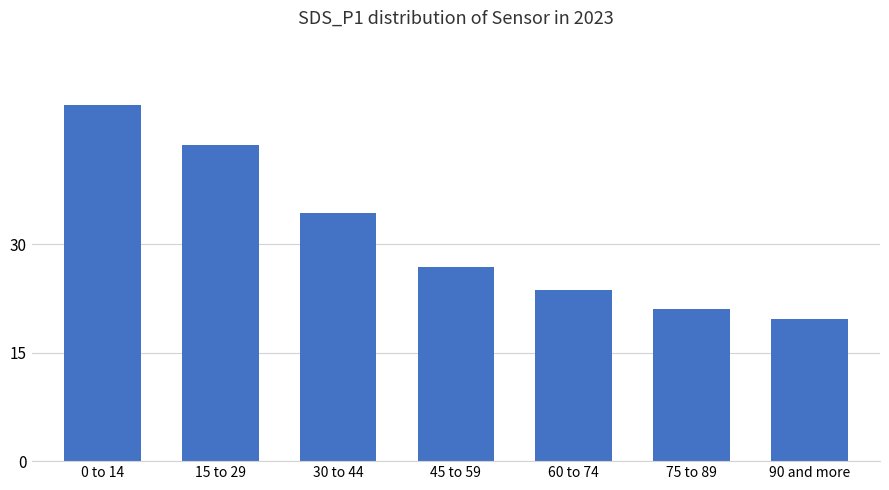

Rank the categories by value from lowest to highest.

90 and more, 75 to 89, 60 to 74, 45 to 59, 30 to 44, 15 to 29, 0 to 14